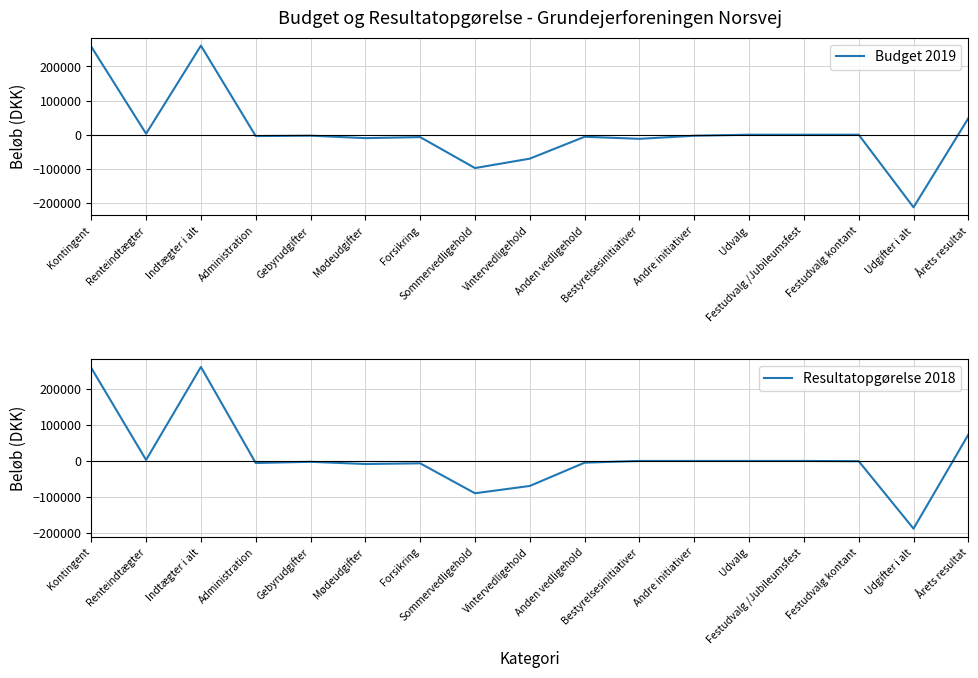

Reading right to left, extract all data points from this chart.

Budget 2019: Årets resultat=48150	Udgifter i alt=-212300	Festudvalg kontant=0	Festudvalg /Jubileumsfest=0	Udvalg=0	Andre initiativer=-3000	Bestyrelsesinitiativer=-12000	Anden vedligehold=-6000	Vintervedligehold=-70000	Sommervedligehold=-97500	Forsikring=-7000	Mødeudgifter=-10000	Gebyrudgifter=-2800	Administration=-4000	Indtægter i alt=260450	Renteindtægter=3000	Kontingent=257450
Resultatopgørelse 2018: Årets resultat=73084	Udgifter i alt=-188066	Festudvalg kontant=-696	Festudvalg /Jubileumsfest=0	Udvalg=0	Andre initiativer=0	Bestyrelsesinitiativer=0	Anden vedligehold=-4796	Vintervedligehold=-69481	Sommervedligehold=-89835	Forsikring=-6637	Mødeudgifter=-8518	Gebyrudgifter=-2412	Administration=-5691	Indtægter i alt=261151	Renteindtægter=2751	Kontingent=258400